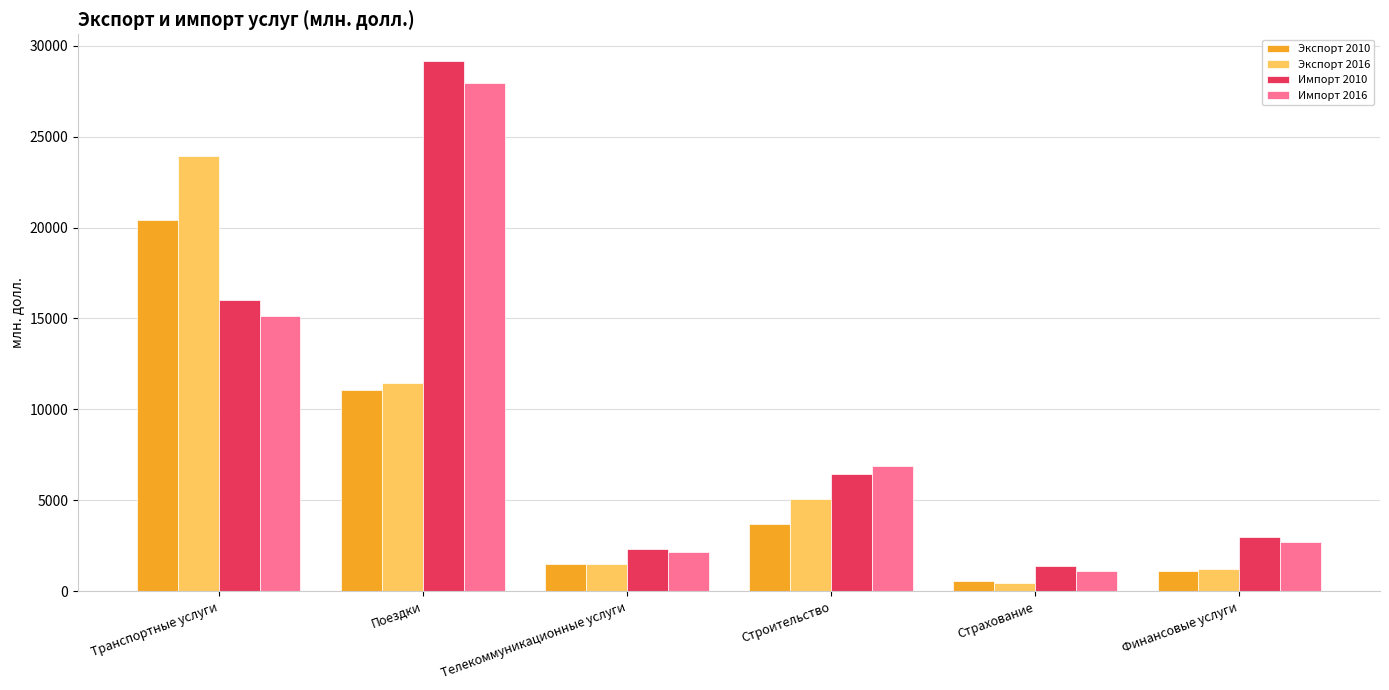

How many data points in Экспорт 2016 are above 5075?

3